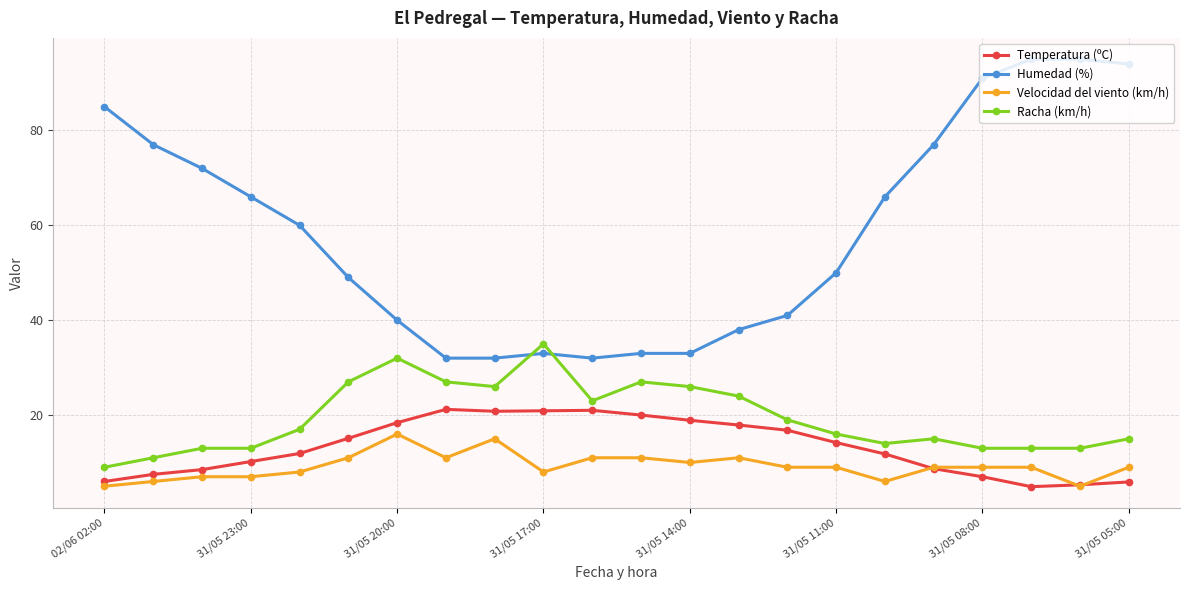

What are all the series names shown in the legend?

Temperatura (ºC), Humedad (%), Velocidad del viento (km/h), Racha (km/h)